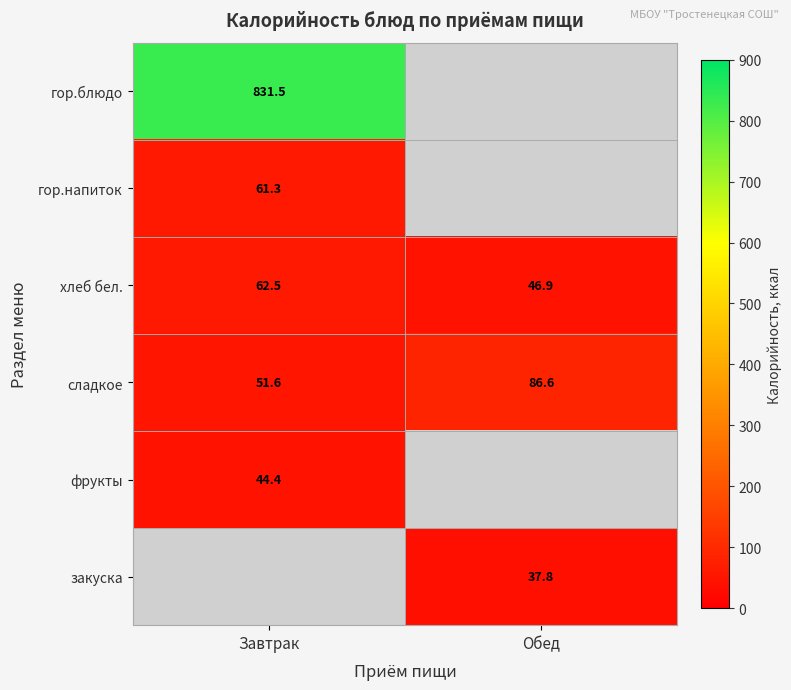

List the labels in order of сладкое value, largest first.

Обед, Завтрак